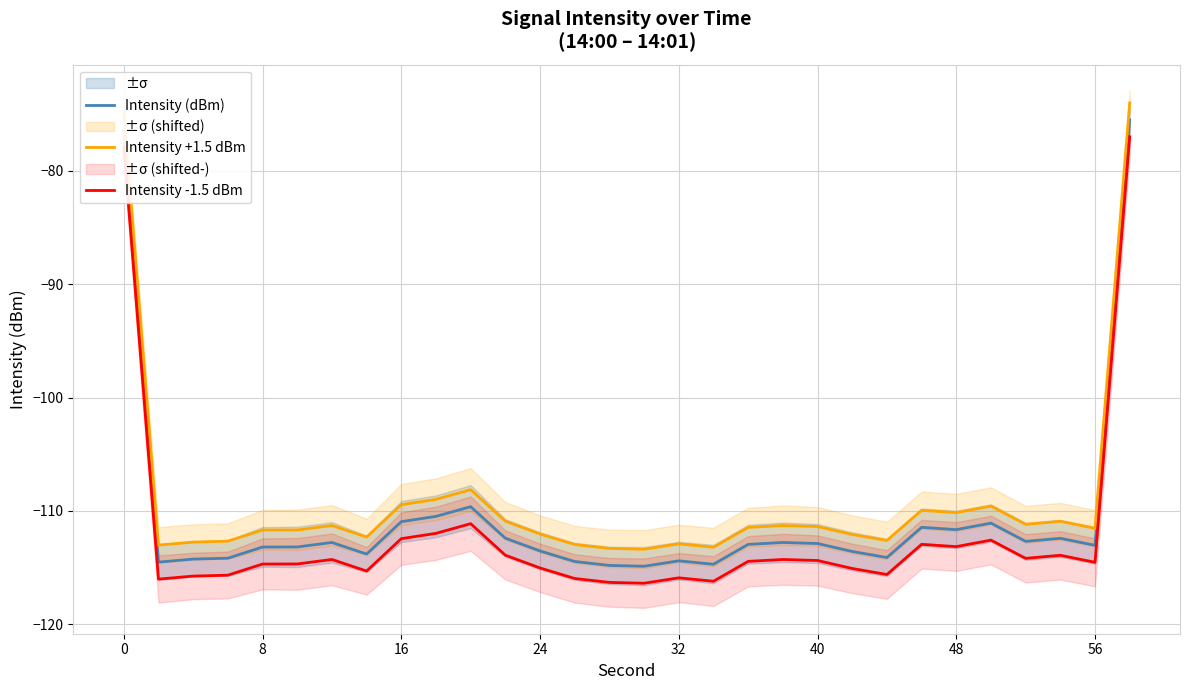

What are all the series names shown in the legend?

Intensity (dBm), Intensity +1.5 dBm, Intensity -1.5 dBm